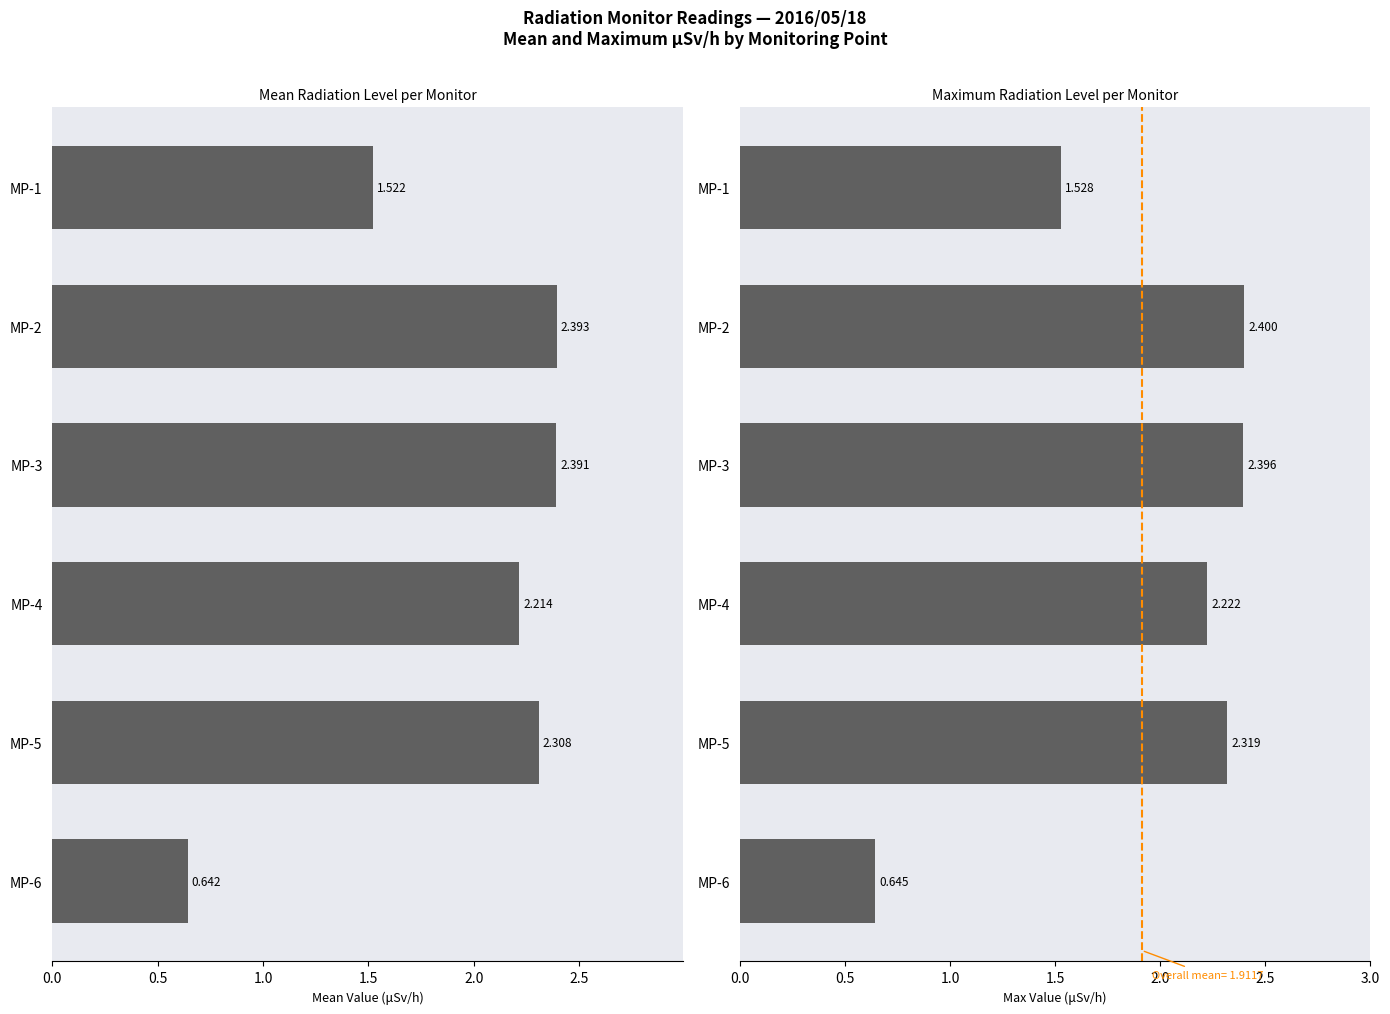

Rank the series by their average value, from lowest to highest.

Mean μSv/h, Max μSv/h